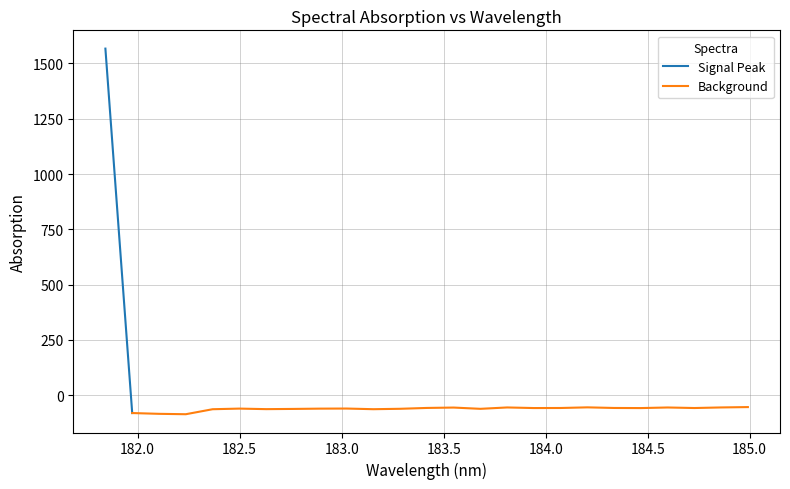

What is the maximum value shown in the chart?

1567.1